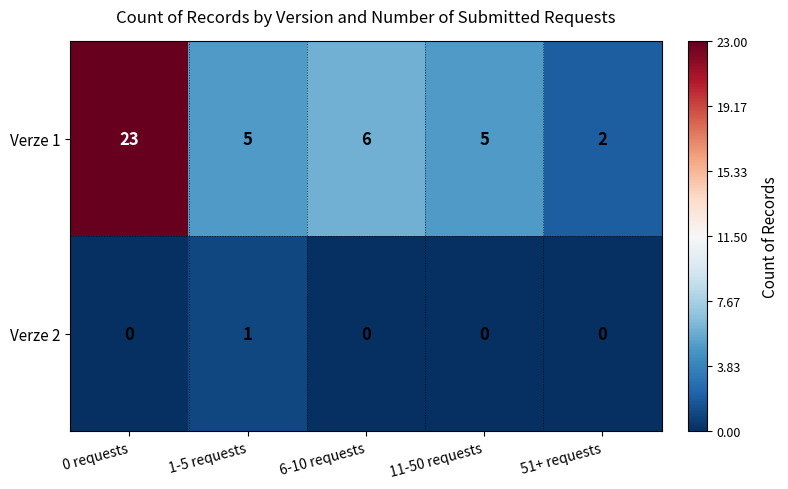

Which series has the largest range (max minus min)?

Verze 1